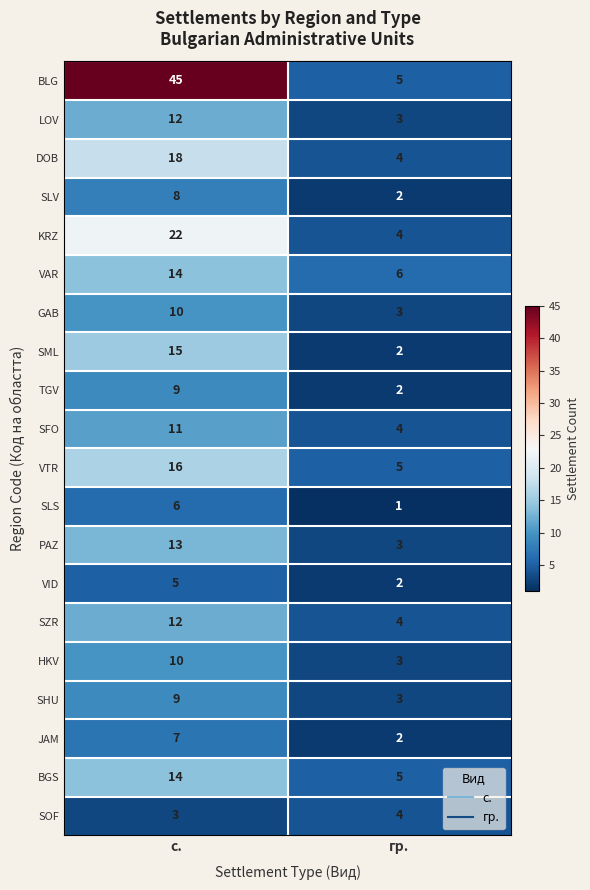

How many series are shown in this chart?

20